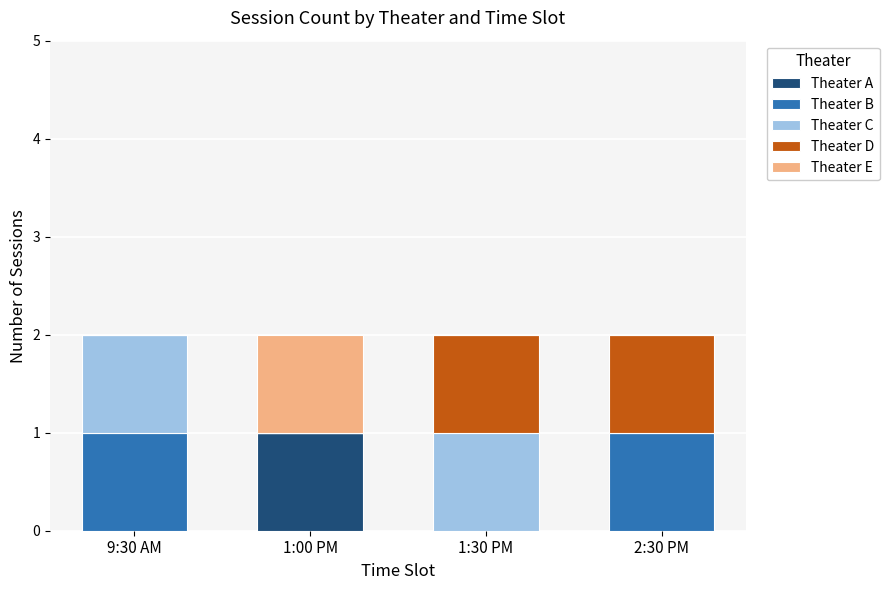

The Theater A series shows -1 at 1:30 PM. True or false?

False